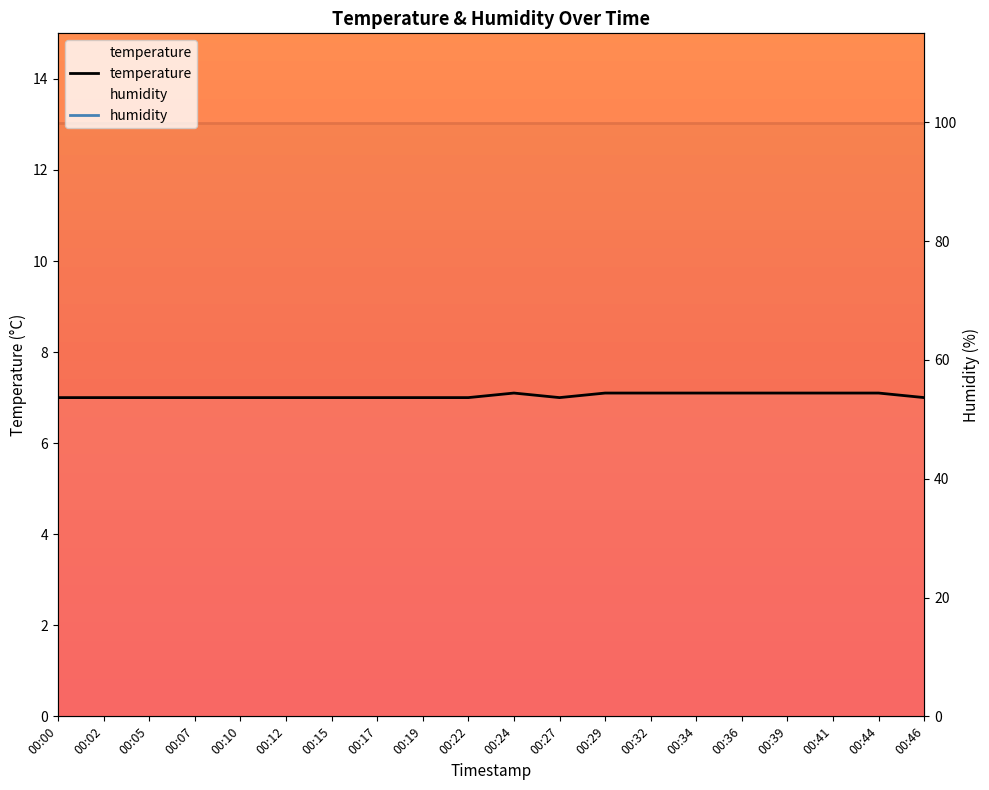

What is the smallest value displayed?

7.0